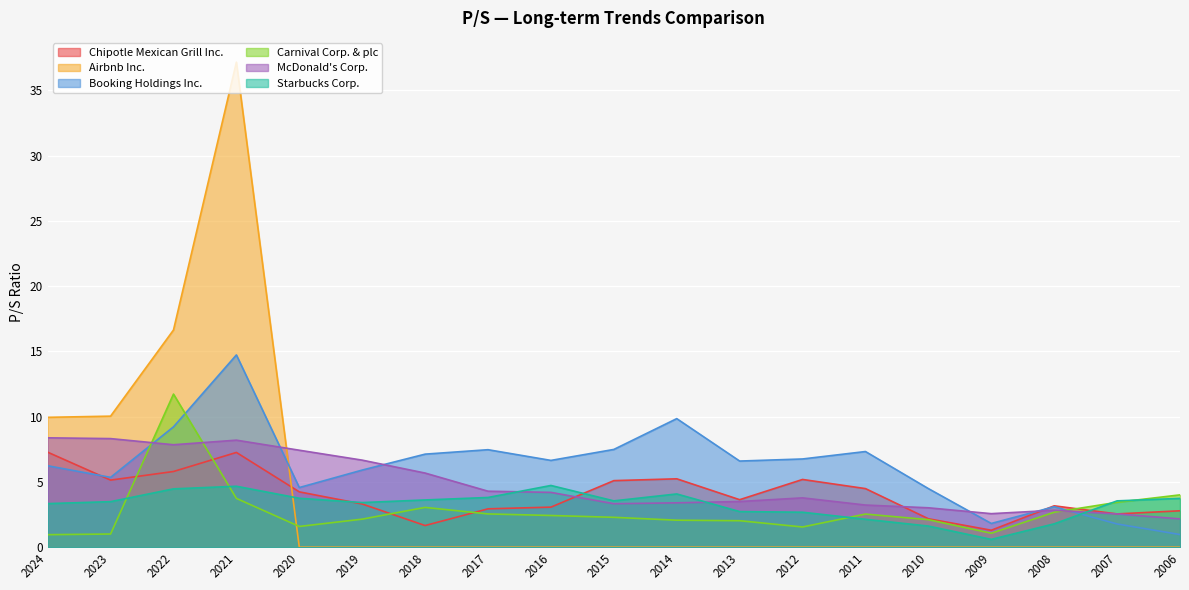

Reading left to right, list all the values displayed in this chart.

Chipotle Mexican Grill Inc.: 7.3	5.1	5.8	7.3	4.2	3.3	1.7	2.9	3.1	5.1	5.2	3.6	5.2	4.5	2.2	1.3	3.2	2.5	2.8
Airbnb Inc.: 9.9	10.0	16.6	37.2	0.0	0.0	0.0	0.0	0.0	0.0	0.0	0.0	0.0	0.0	0.0	0.0	0.0	0.0	0.0
Booking Holdings Inc.: 6.2	5.3	9.2	14.7	4.6	5.9	7.1	7.5	6.7	7.5	9.8	6.6	6.8	7.3	4.5	1.8	3.1	1.8	1.0
Carnival Corp. & plc: 1.0	1.0	11.7	3.7	1.6	2.1	3.0	2.5	2.4	2.3	2.1	2.0	1.6	2.5	2.1	1.1	2.7	3.4	4.0
McDonald's Corp.: 8.4	8.3	7.8	8.2	7.4	6.7	5.7	4.3	4.2	3.3	3.4	3.5	3.8	3.2	3.0	2.6	2.8	2.5	2.2
Starbucks Corp.: 3.3	3.5	4.5	4.7	3.8	3.4	3.6	3.8	4.7	3.5	4.1	2.7	2.7	2.1	1.6	0.6	1.8	3.5	3.7